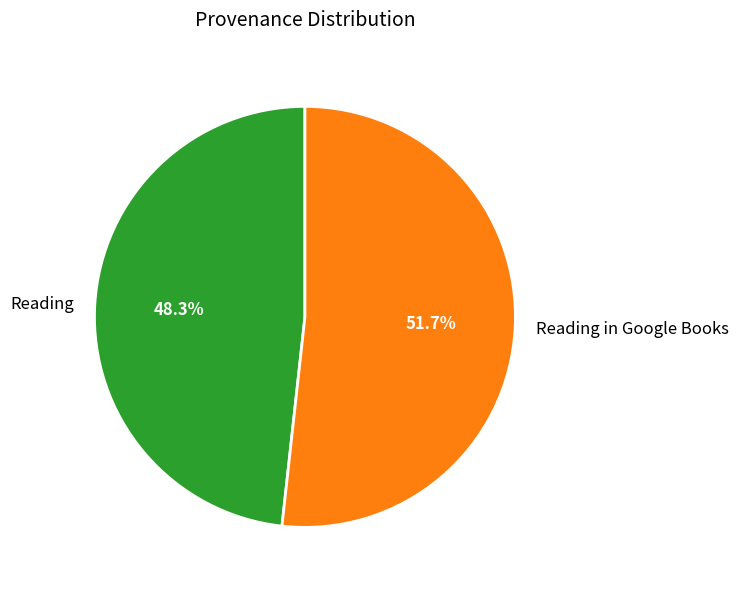

To the nearest percent, what percentage of the pie is Reading?

48%